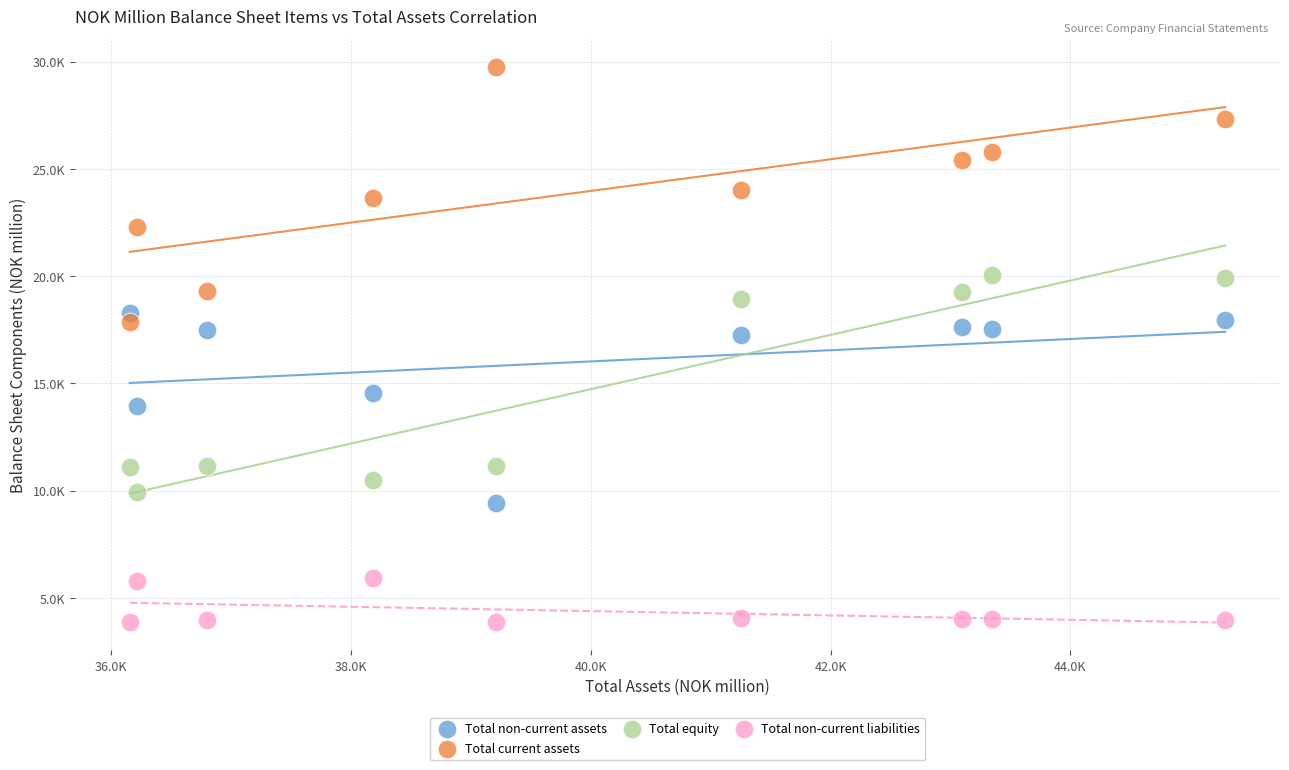

What are all the series names shown in the legend?

Total non-current assets, Total current assets, Total equity, Total non-current liabilities